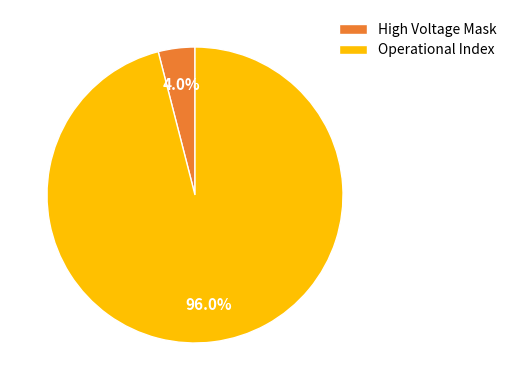

Which slice is the largest?

Operational Index